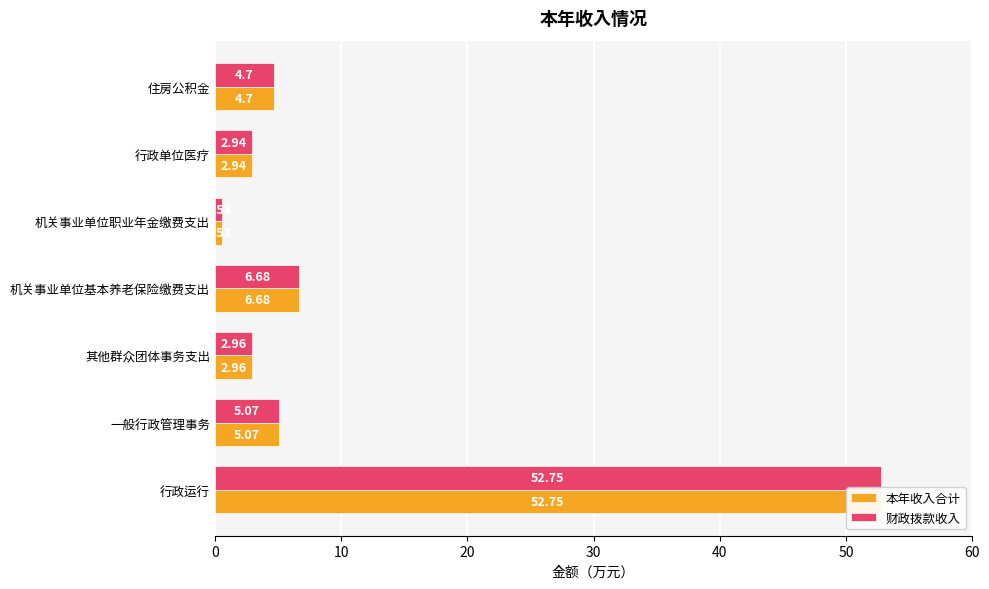

Reading left to right, extract all data points from this chart.

本年收入合计: 52.8	5.1	3.0	6.7	0.5	2.9	4.7
财政拨款收入: 52.8	5.1	3.0	6.7	0.5	2.9	4.7